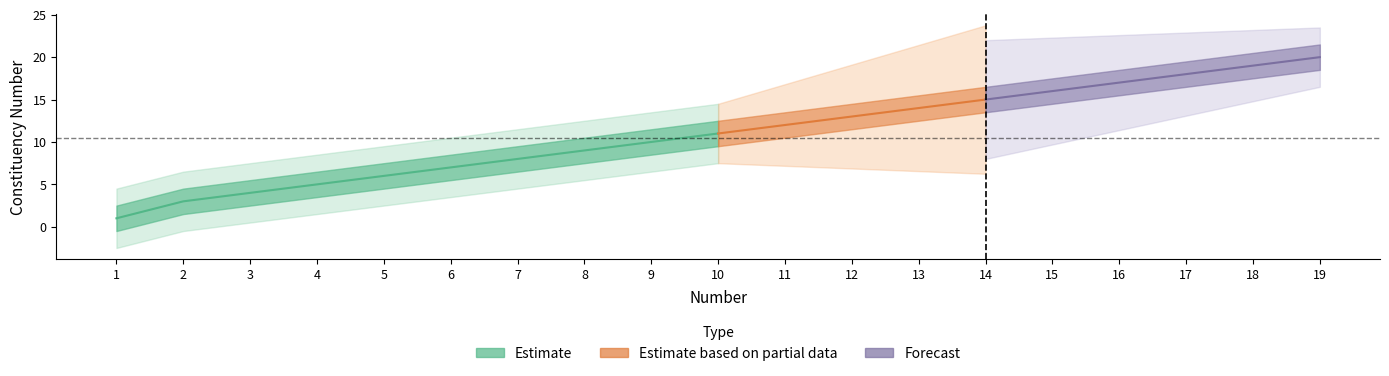

Where does the data first go above 11?

11